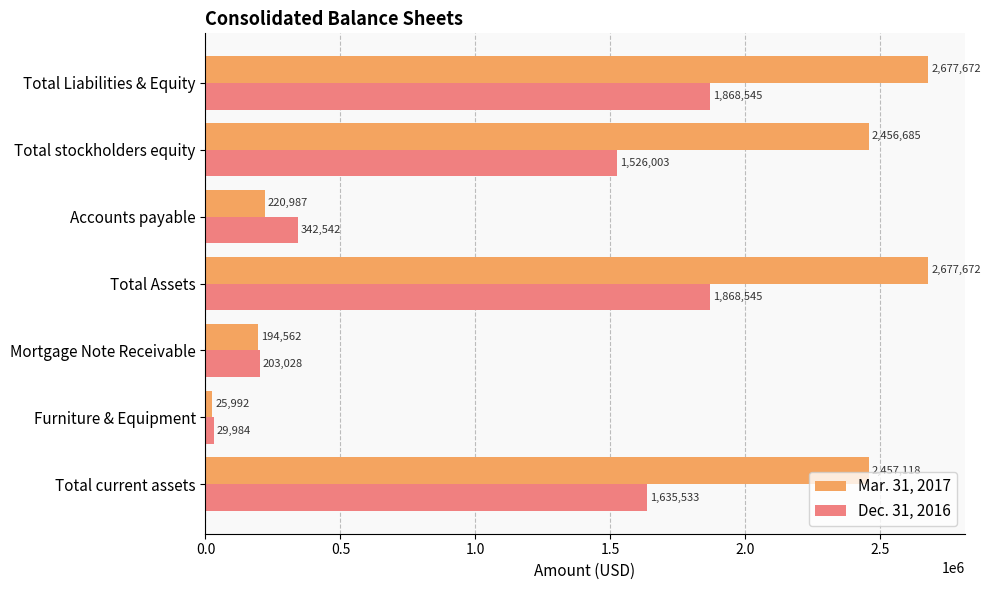

What is the sum of all Mar. 31, 2017 values?

10710688